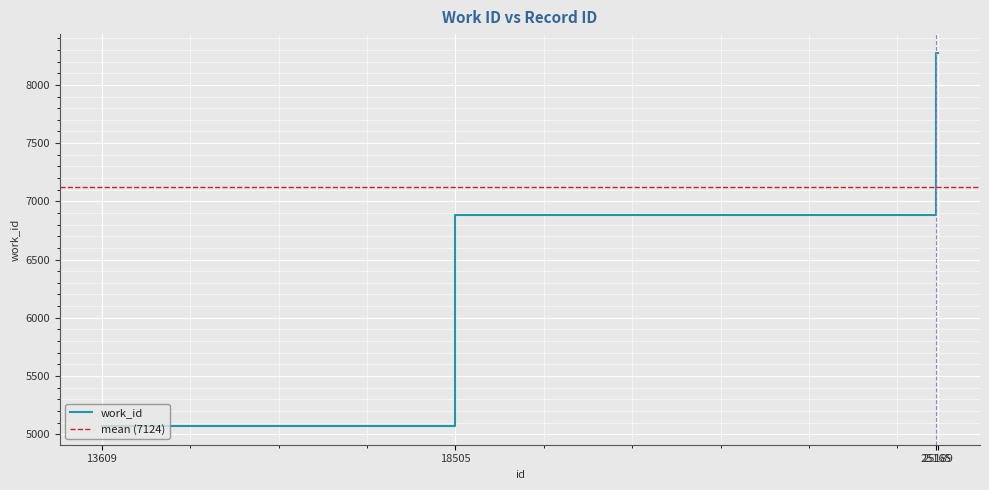

Reading left to right, list all the values displayed in this chart.

13609=5070	18505=6879	25165=8270	25189=8276